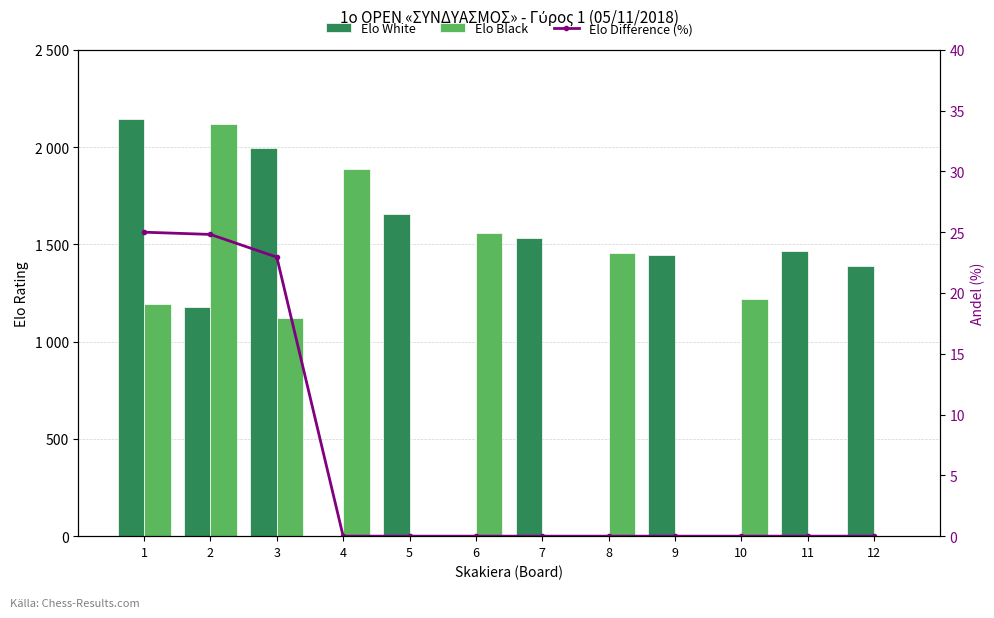

Reading left to right, list all the values displayed in this chart.

Elo White: 2144.0	1176.0	1996.0	0.0	1657.0	0.0	1534.0	0.0	1446.0	0.0	1466.0	1391.0
Elo Black: 1193.0	2120.0	1123.0	1887.0	0.0	1559.0	0.0	1458.0	0.0	1219.0	0.0	0.0
Elo Difference (%): 25.0	24.8	22.9	0.0	0.0	0.0	0.0	0.0	0.0	0.0	0.0	0.0